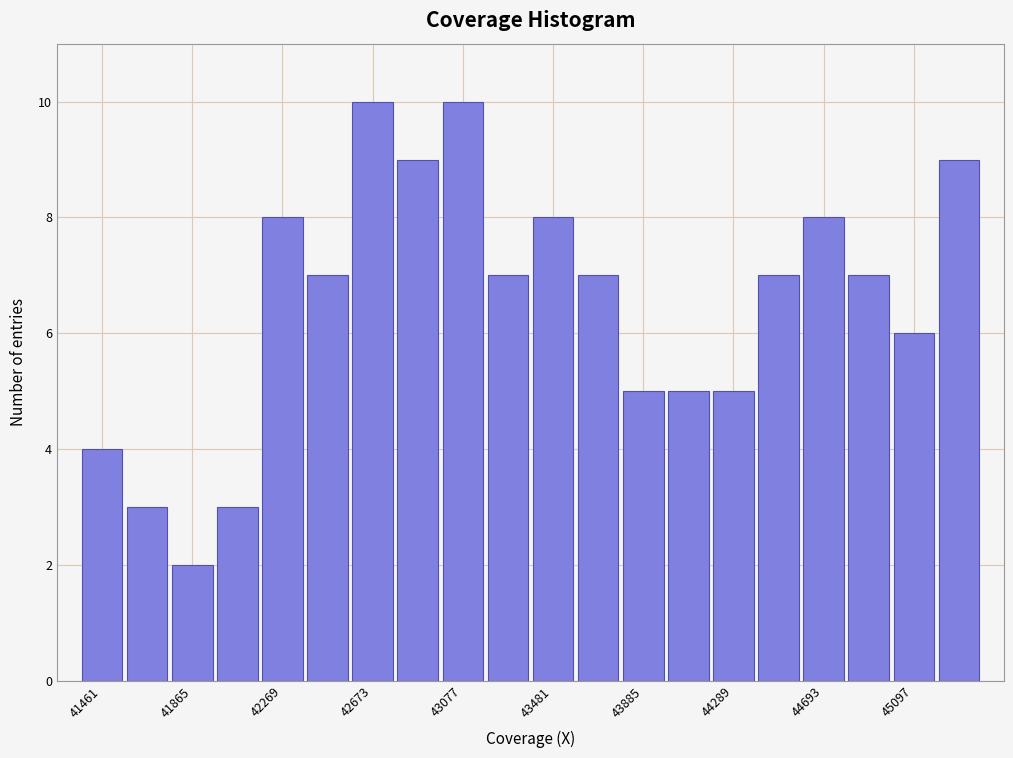

Reading left to right, list every bar in this chart as the range it spans on the x-axis followed by its height. Neither the bar edges nor the heights are printed on the chart, so give them approximately, as read against the axes.

41350 to 41550: 4
41550 to 41750: 3
41750 to 41950: 2
41950 to 42150: 3
42150 to 42350: 8
42350 to 42550: 7
42550 to 42750: 10
42750 to 43000: 9
43000 to 43200: 10
43200 to 43400: 7
43400 to 43600: 8
43600 to 43800: 7
43800 to 44000: 5
44000 to 44200: 5
44200 to 44400: 5
44400 to 44600: 7
44600 to 44800: 8
44800 to 45000: 7
45000 to 45200: 6
45200 to 45400: 9